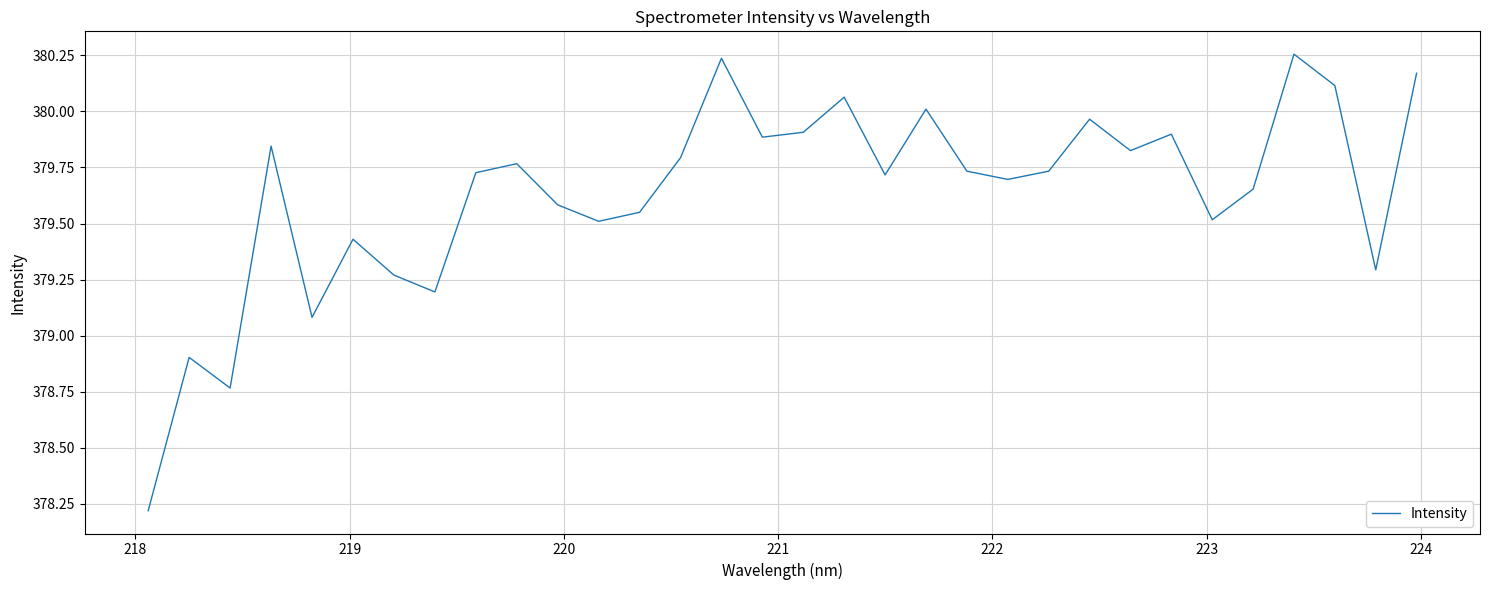

What is the smallest value displayed?

378.2